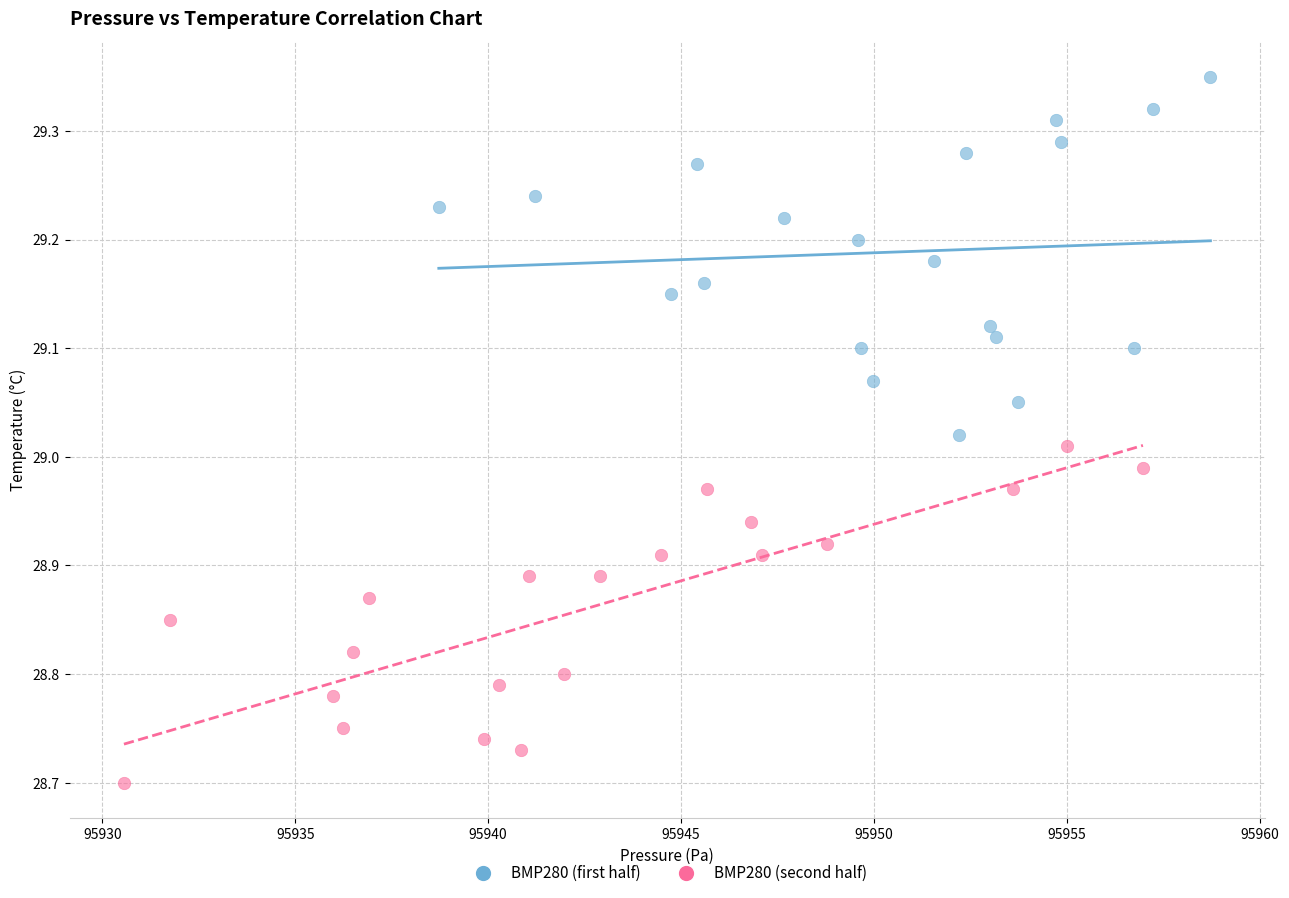

Which series reaches the minimum Y coordinate?

BMP280 (second half)